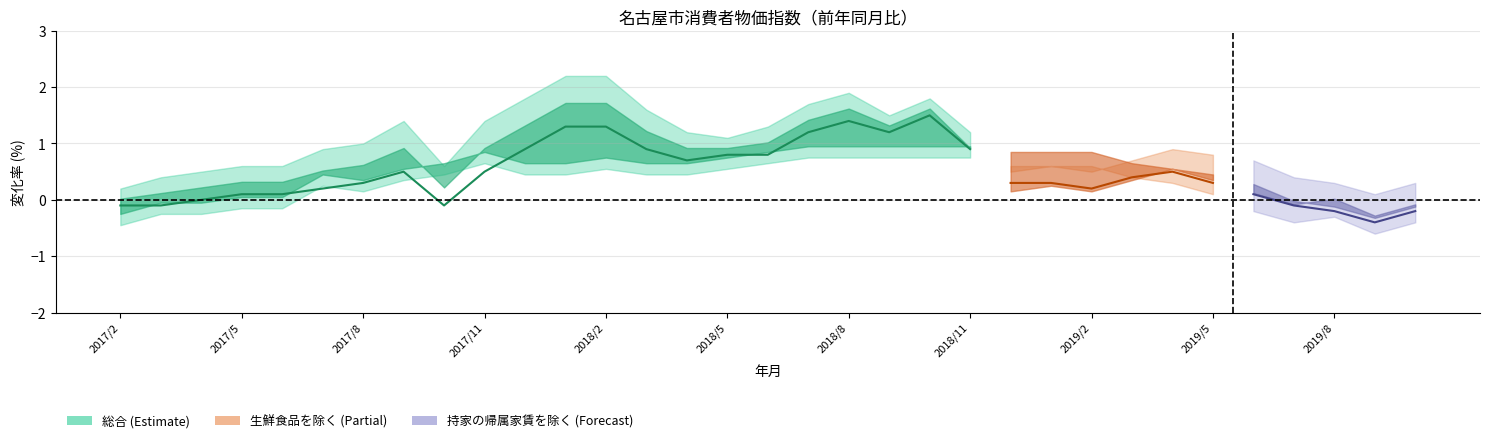

What is the sum of all 生鮮食品を除く総合 values?

17.9